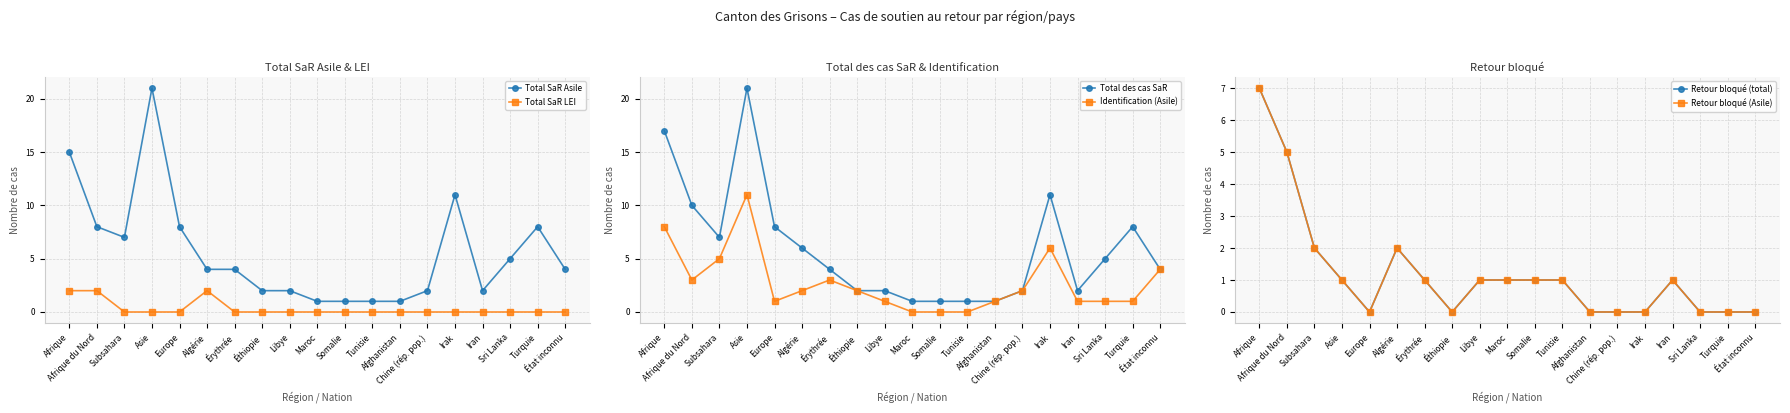

Is this an area chart (filled region under the line)?

No